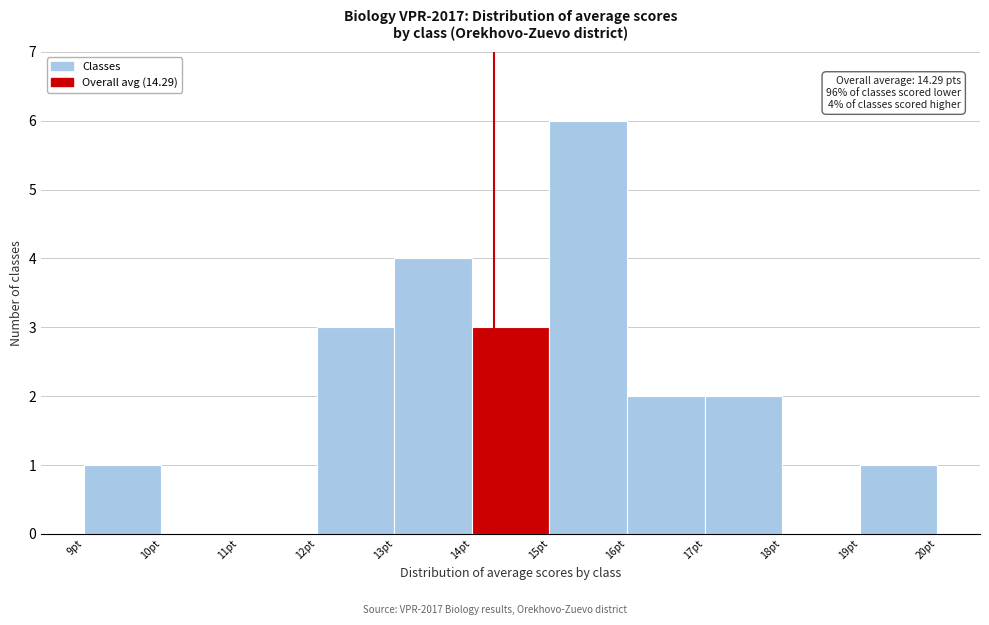

Which range on the x-axis has the tallest bar?

15 to 16